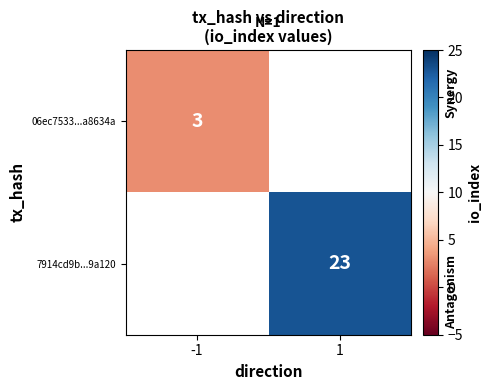

The 7914cd9b...9a120 series shows 14.2 at 1. True or false?

False